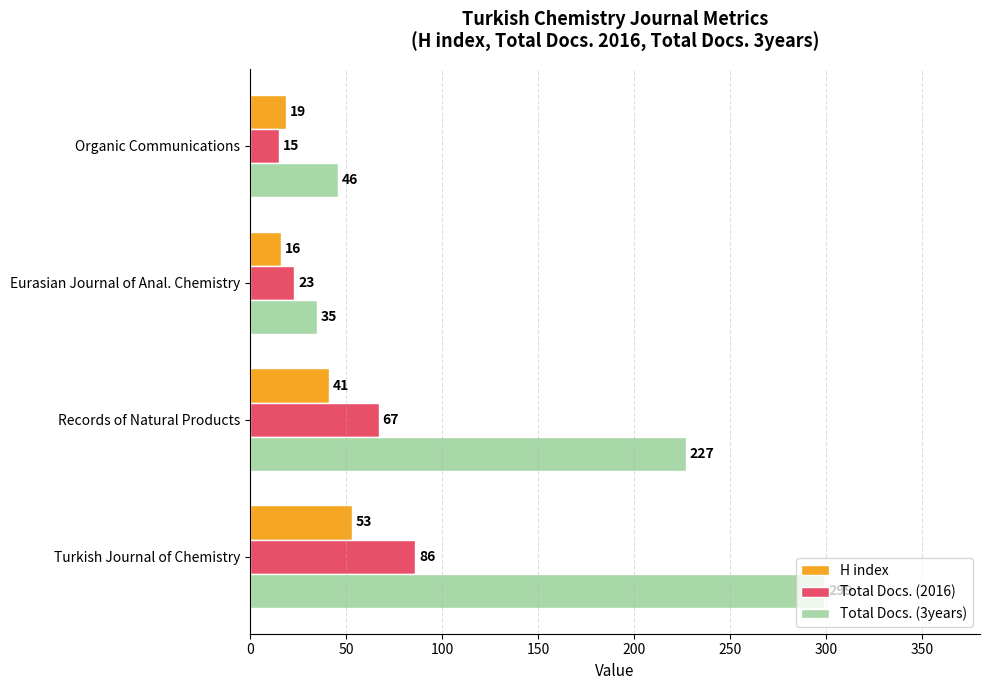

Which series changed the most between Turkish Journal of Chemistry and Eurasian Journal of Anal. Chemistry?

Total Docs. (3years)